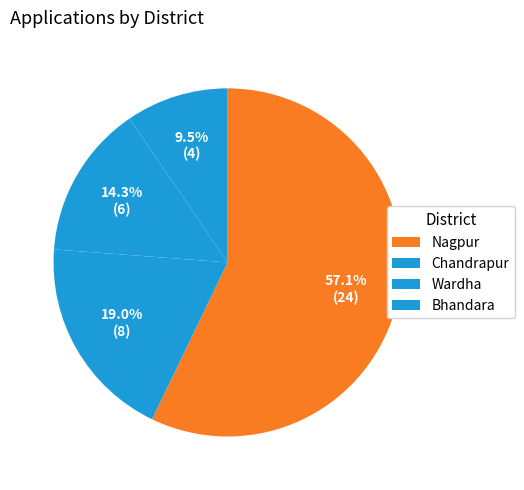

What percentage is NOT represented by Nagpur?

42.9%